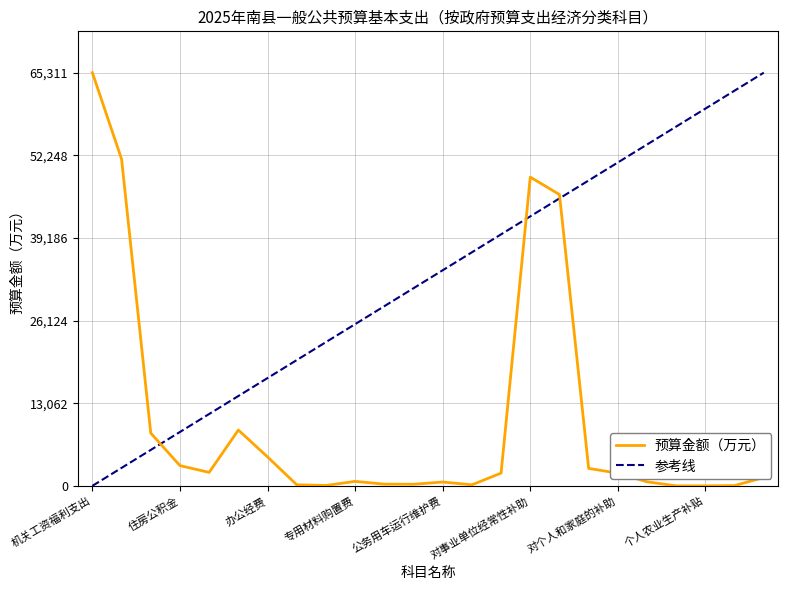

List the series in order of their overall mean, lowest first.

预算金额（万元）, 参考线